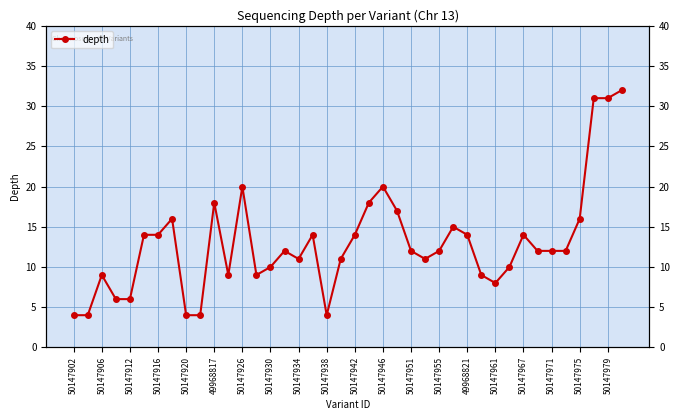

How many points are lower than both their immediate neighbors (excluding endpoints)?

6